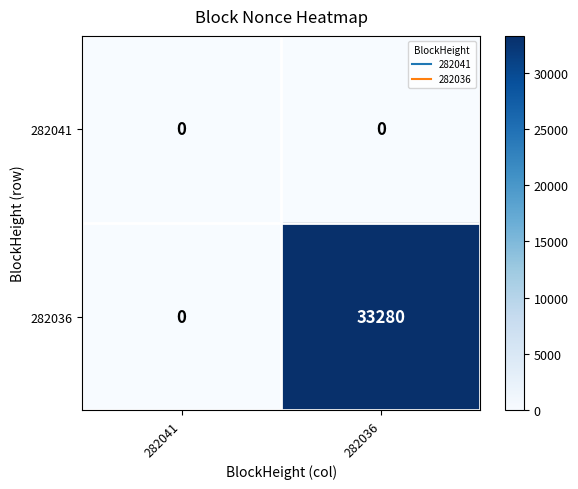

Reading left to right, extract all data points from this chart.

282041: 282041=0	282036=0
282036: 282041=0	282036=33280